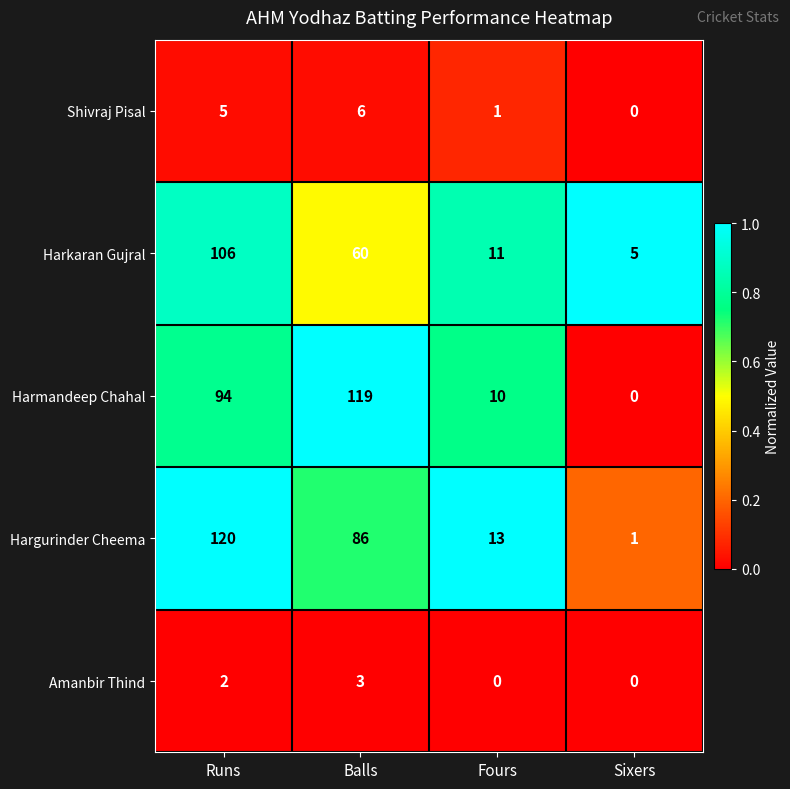

True or false: Hargurinder Cheema has a value of 120 at Runs.

True